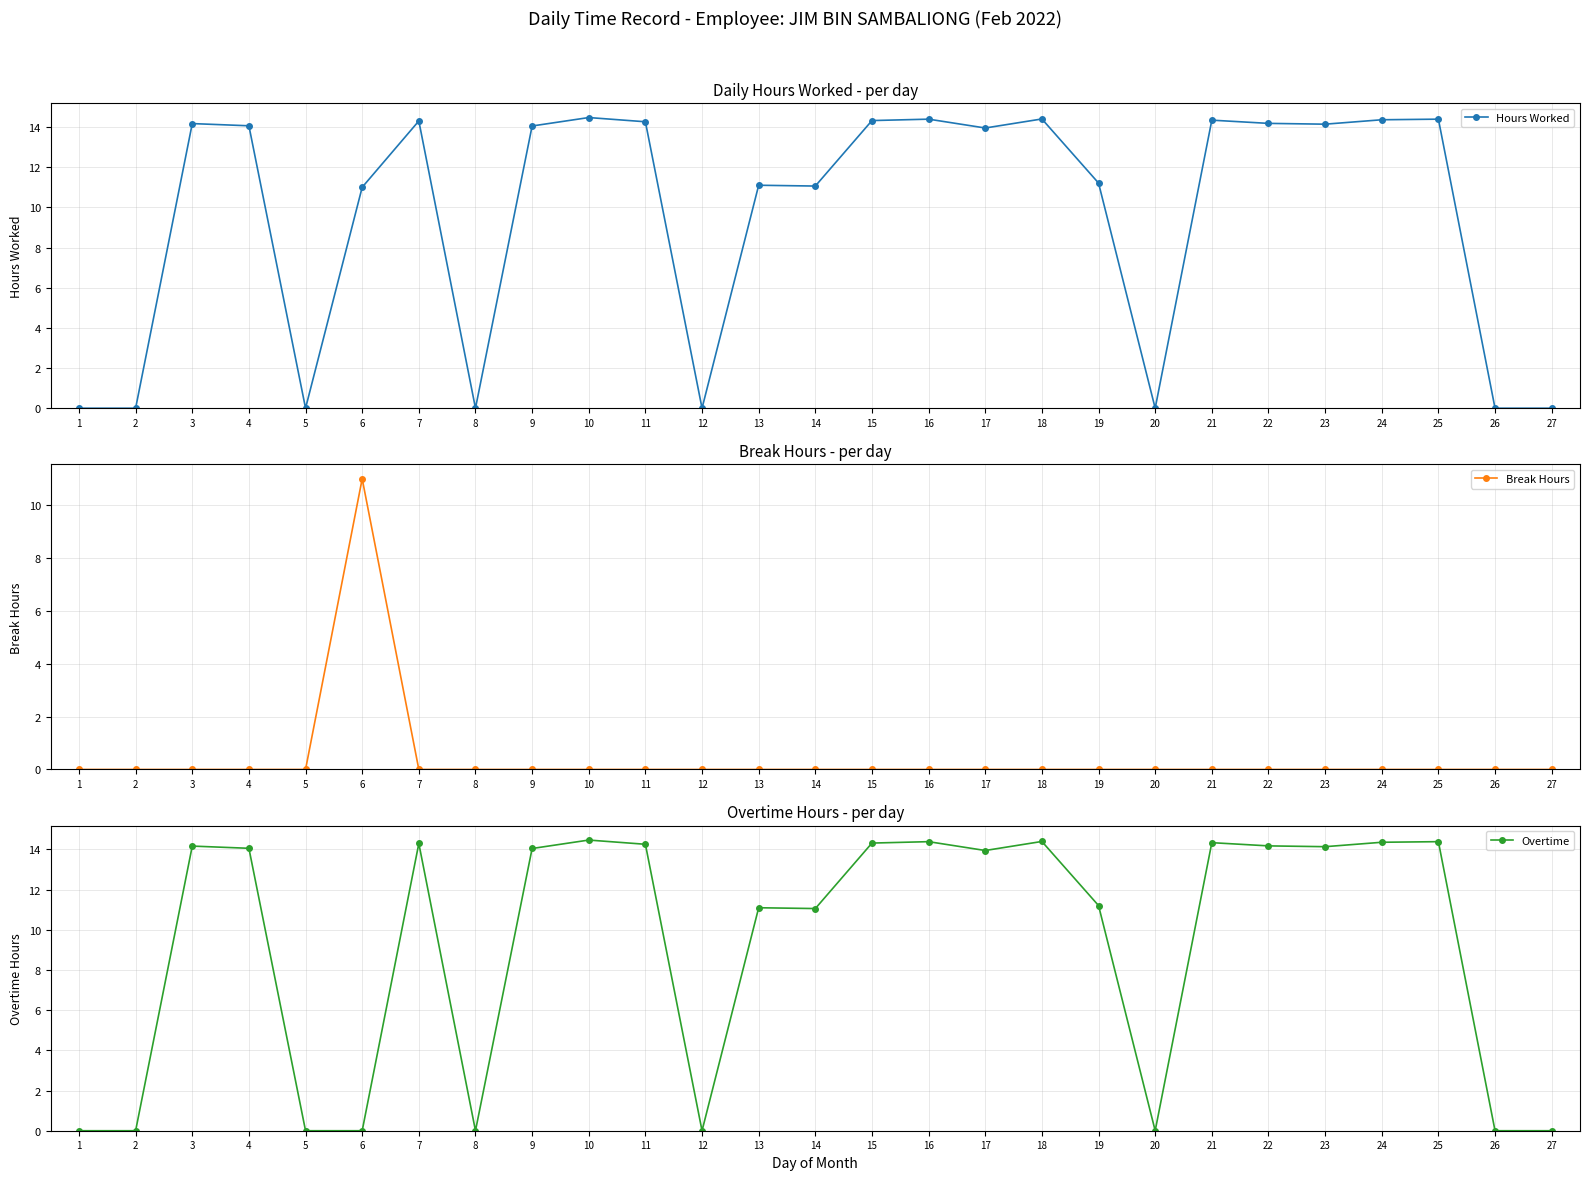

Reading left to right, list all the values displayed in this chart.

Hours Worked: 0.0	0.0	14.2	14.1	0.0	11.0	14.3	0.0	14.1	14.5	14.3	0.0	11.1	11.1	14.3	14.4	13.9	14.4	11.2	0.0	14.3	14.2	14.1	14.4	14.4	0.0	0.0
Break Hours: 0.0	0.0	0.0	0.0	0.0	11.0	0.0	0.0	0.0	0.0	0.0	0.0	0.0	0.0	0.0	0.0	0.0	0.0	0.0	0.0	0.0	0.0	0.0	0.0	0.0	0.0	0.0
Overtime: 0.0	0.0	14.2	14.1	0.0	0.0	14.3	0.0	14.1	14.5	14.3	0.0	11.1	11.1	14.3	14.4	13.9	14.4	11.2	0.0	14.3	14.2	14.1	14.4	14.4	0.0	0.0